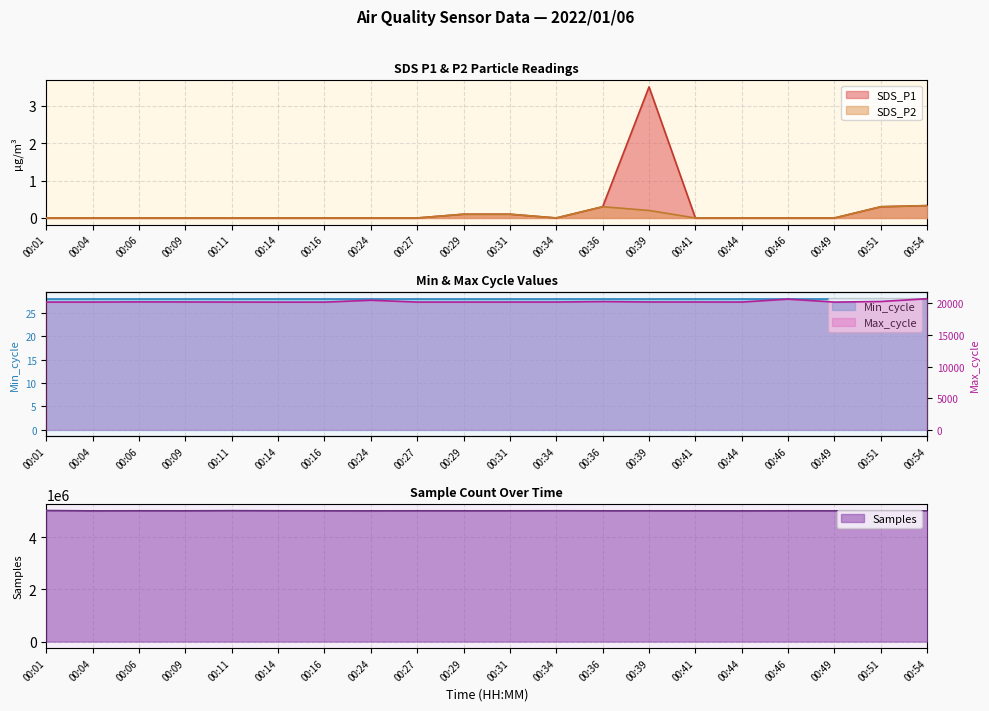

What is the maximum value shown in the chart?

5026711.0